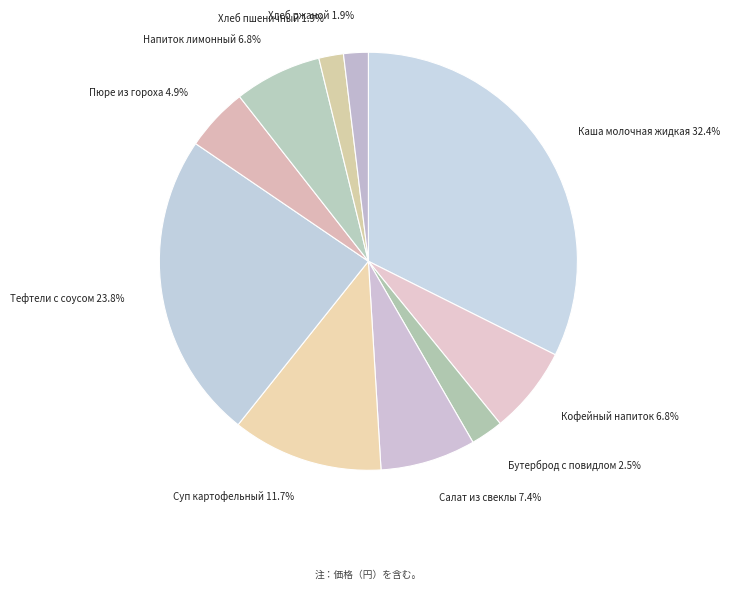

Is it true that Хлеб ржаной is 2% of the pie?

True